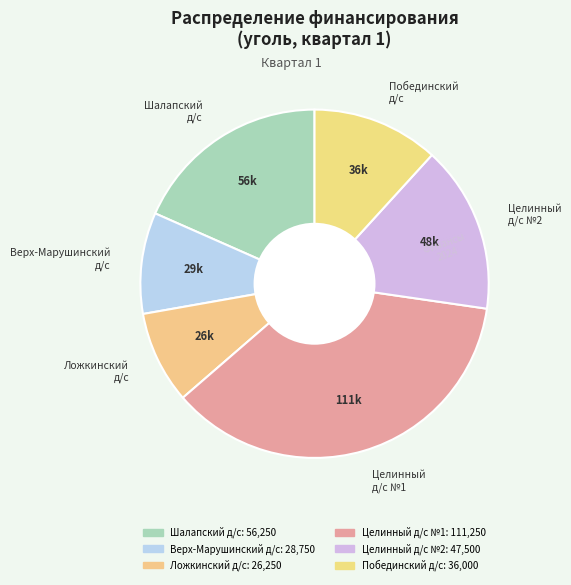

The Верх-Марушинский д/с slice represents 1% of the pie. True or false?

False